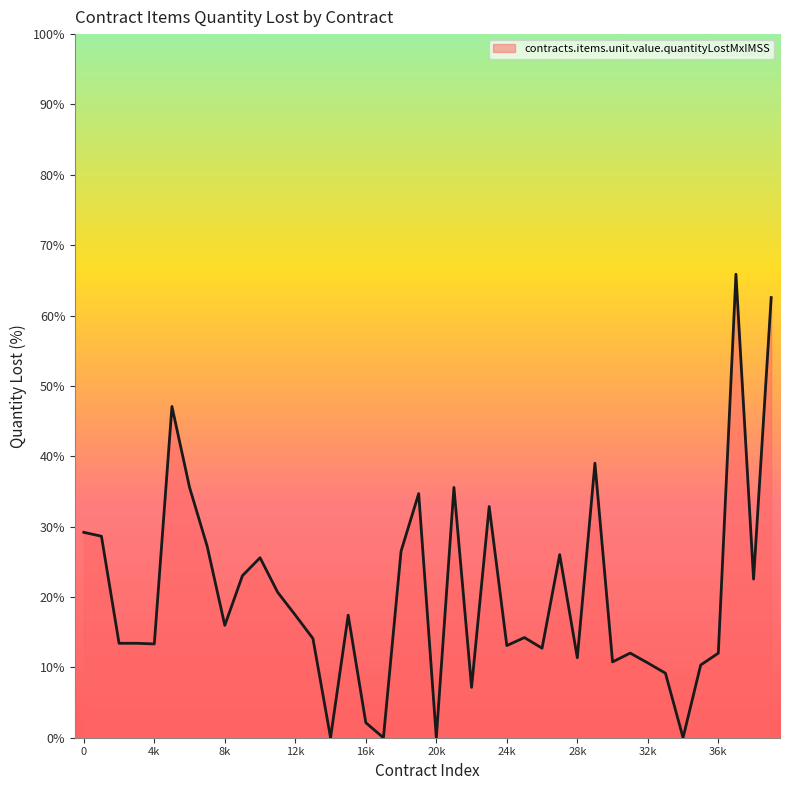

What is the greatest value displayed?

65.9